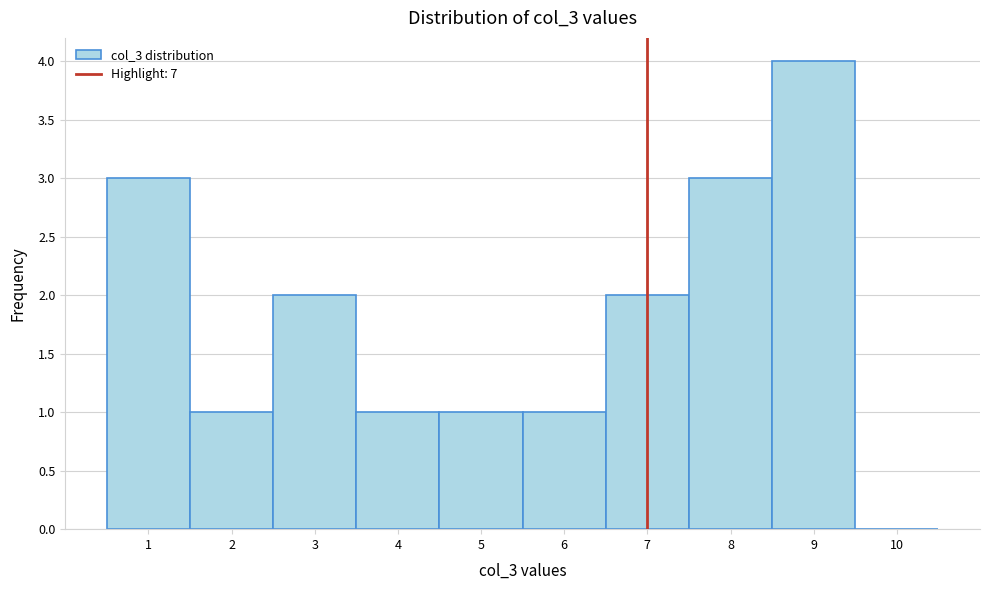

What is the height of the bar covering 5.5 to 6.5 on the x-axis? The values are not printed on the chart, so give them approximately, as read against the axis.

1